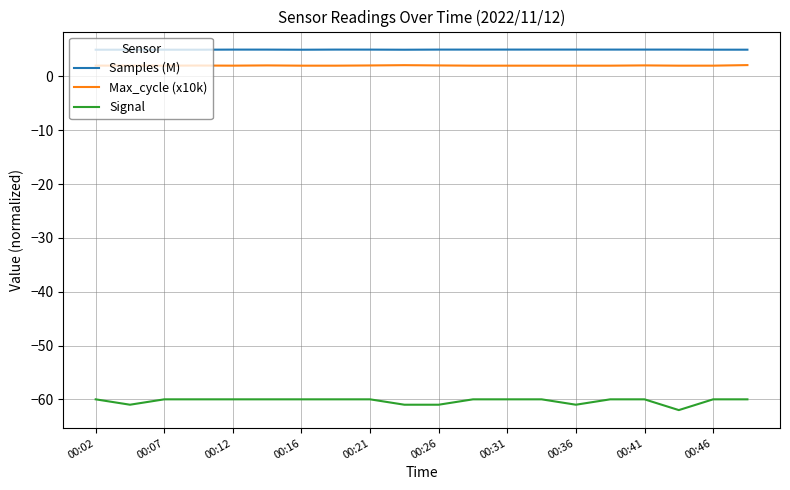

Which series has the largest total across all categories?

Samples (M)